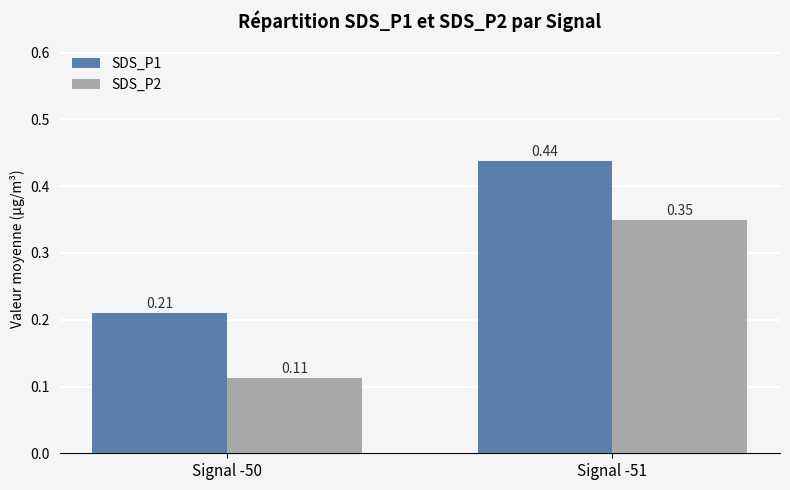

Is the value of SDS_P2 at Signal -50 greater than the value of SDS_P1 at Signal -50?

No